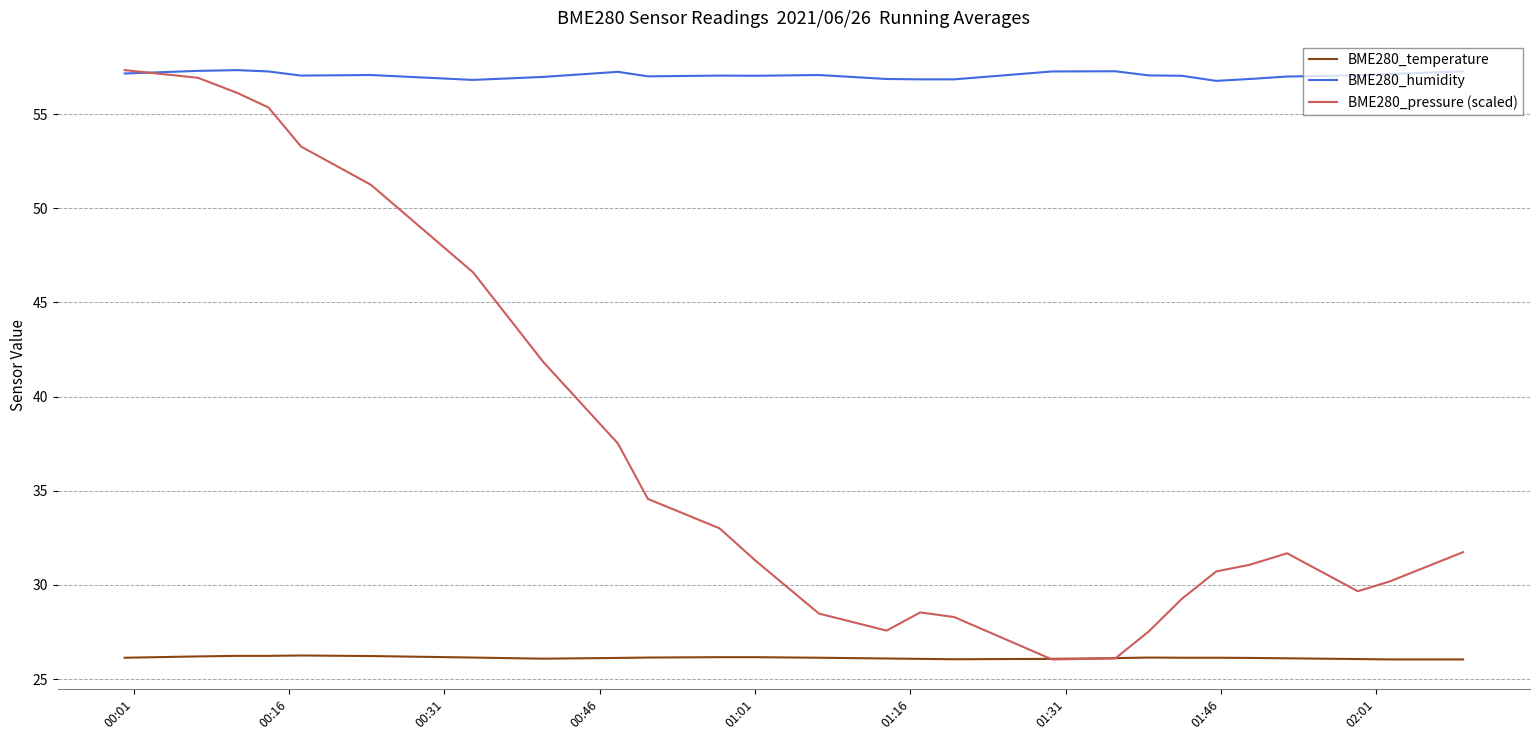

True or false: BME280_temperature and BME280_humidity intersect in this chart.

False